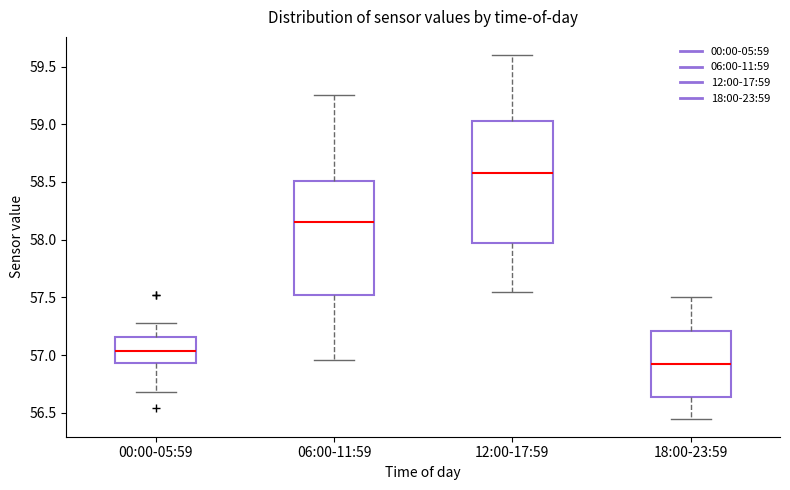

Which box's median line is the highest?

12:00-17:59